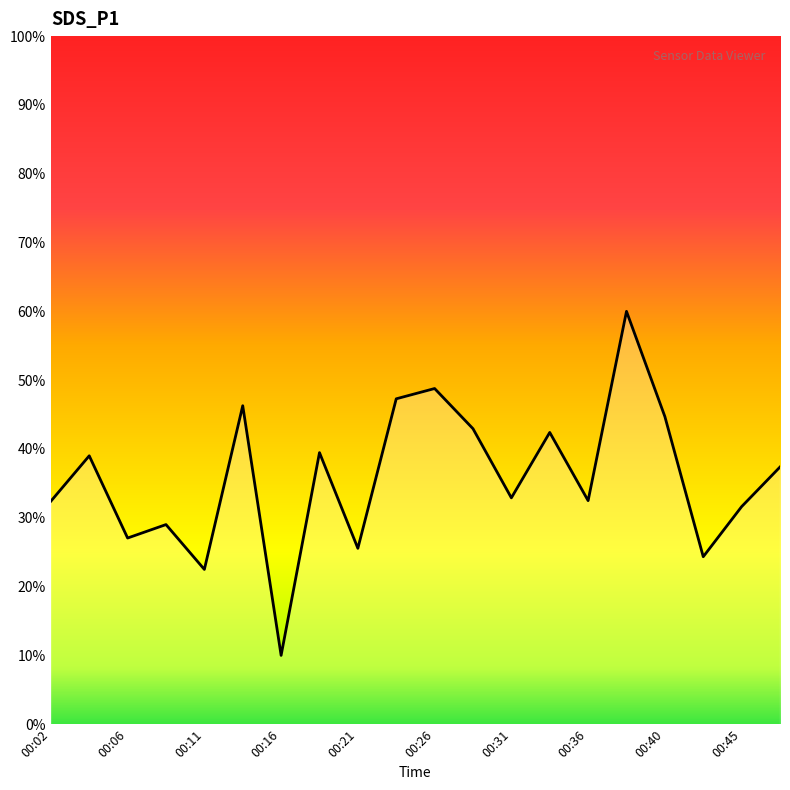

What is the smallest value displayed?

10.0